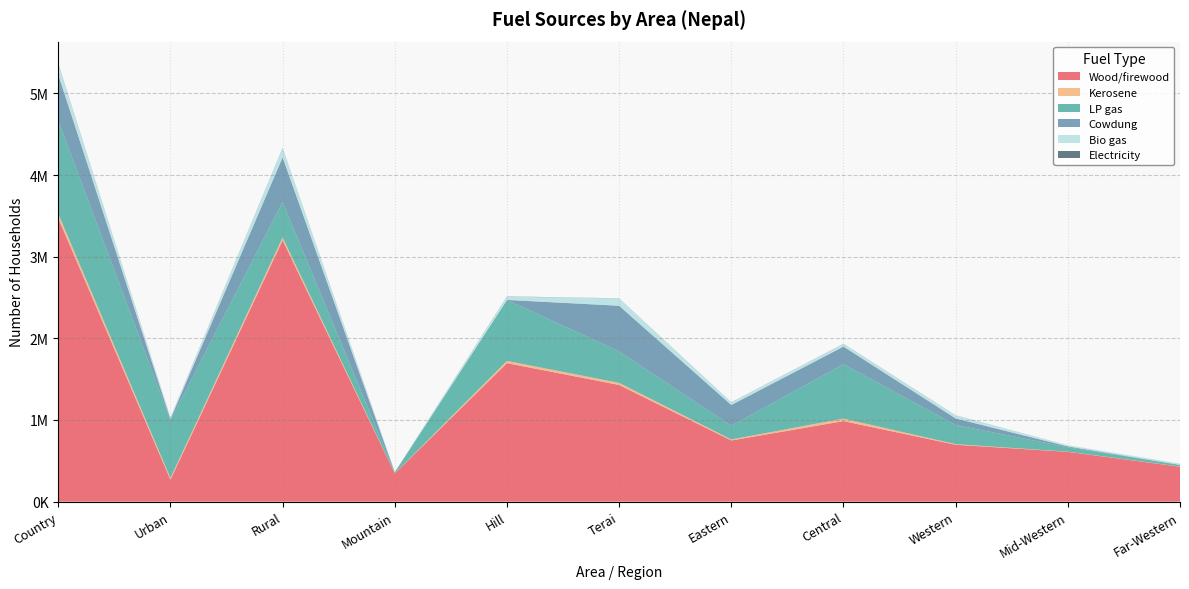

Reading right to left, what are all the values shown in this chart?

Wood/firewood: 427850	609933	696683	986447	749311	1429005	1696376	344843	3201581	268643	3470224
Kerosene: 2452	2510	7540	30857	12251	26066	27554	1990	34620	20990	55610
LP gas: 19422	53623	234539	665995	167083	385433	744086	11143	432988	707674	1140662
Cowdung: 758	10478	80543	216142	255205	558799	2810	1517	547350	15776	563126
Bio gas: 15651	13857	38419	32279	31390	89657	41147	792	112475	19121	131596
Electricity: 90	345	849	1652	1587	1180	2174	1169	3268	1255	4523